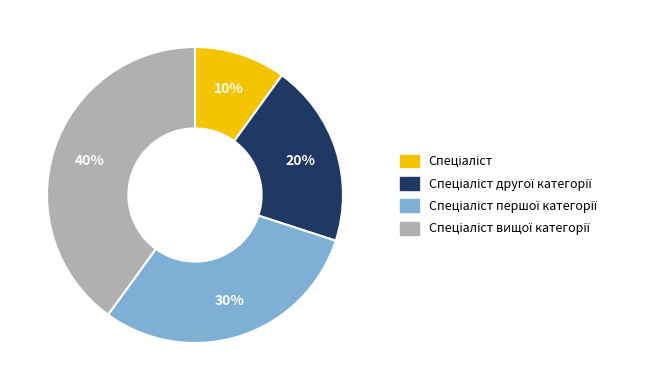

Does any single category account for the majority?

No